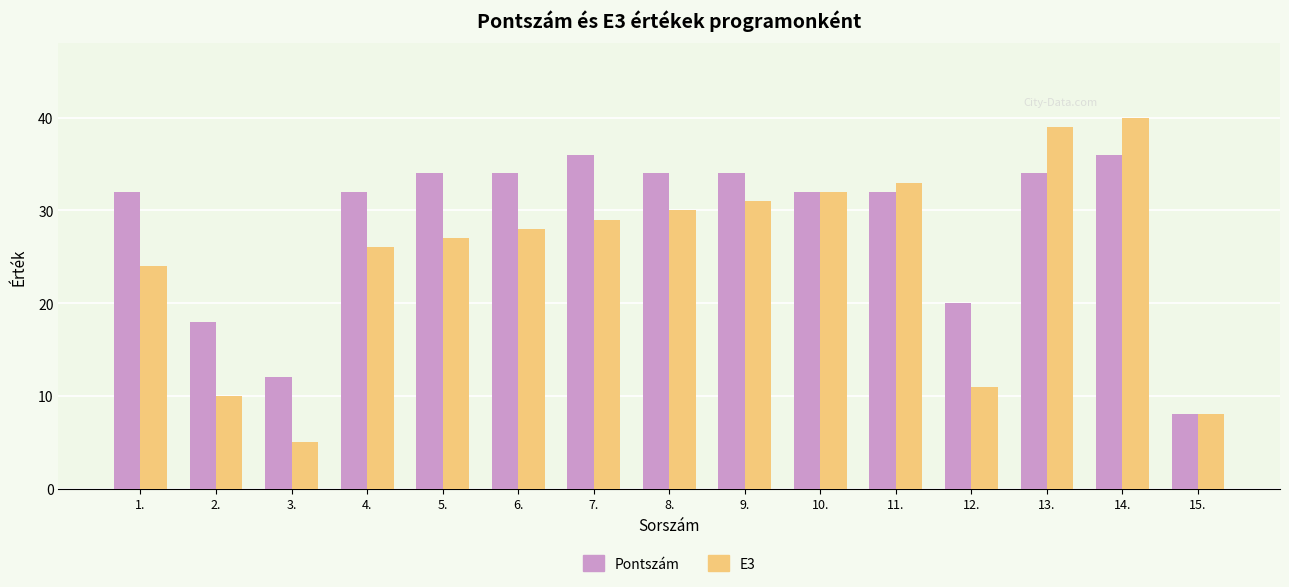

What is the label of the 14th bar from the left?

14.